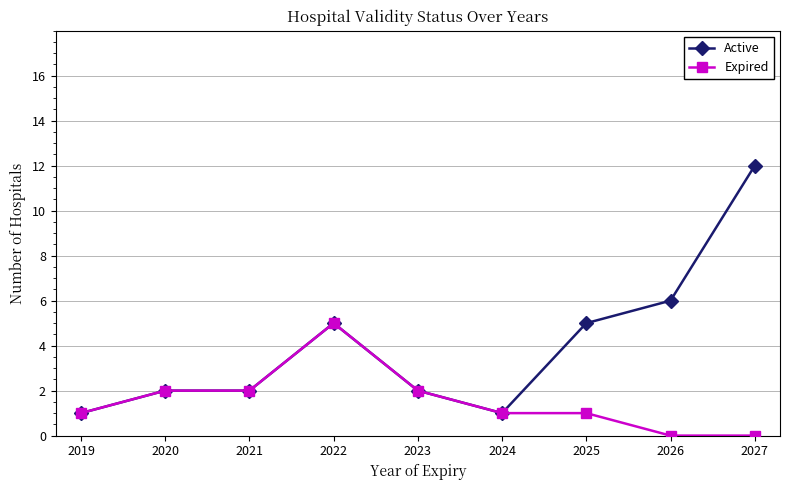

What are all the series names shown in the legend?

Active, Expired